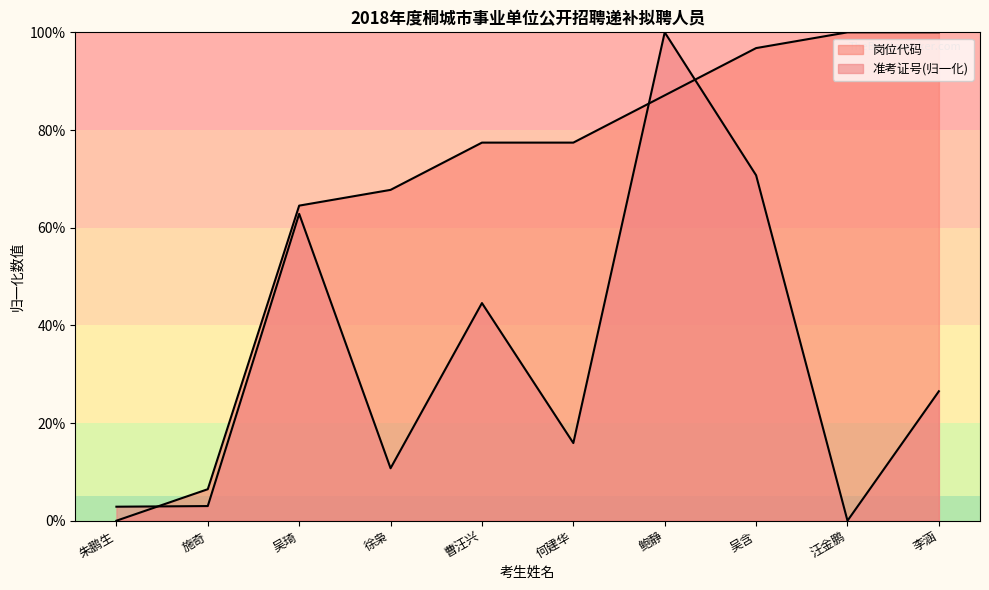

List the series in order of their overall mean, lowest first.

准考证号, 岗位代码